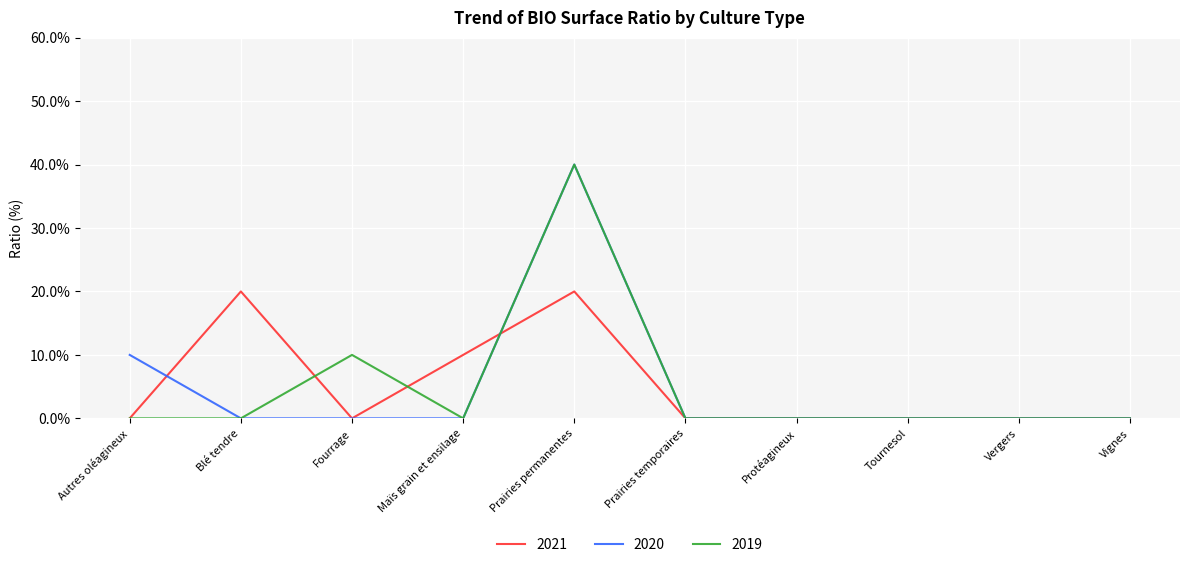

What are all the series names shown in the legend?

2021, 2020, 2019